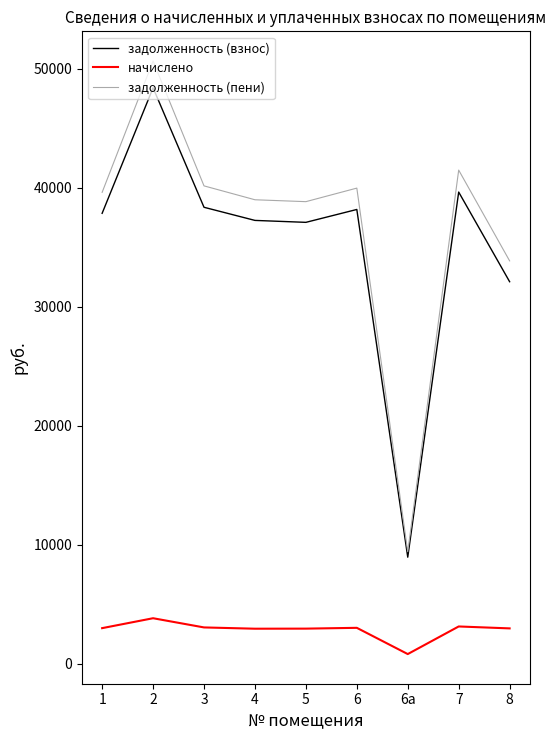

What is the difference between the highest and lowest values at 7?

38349.9